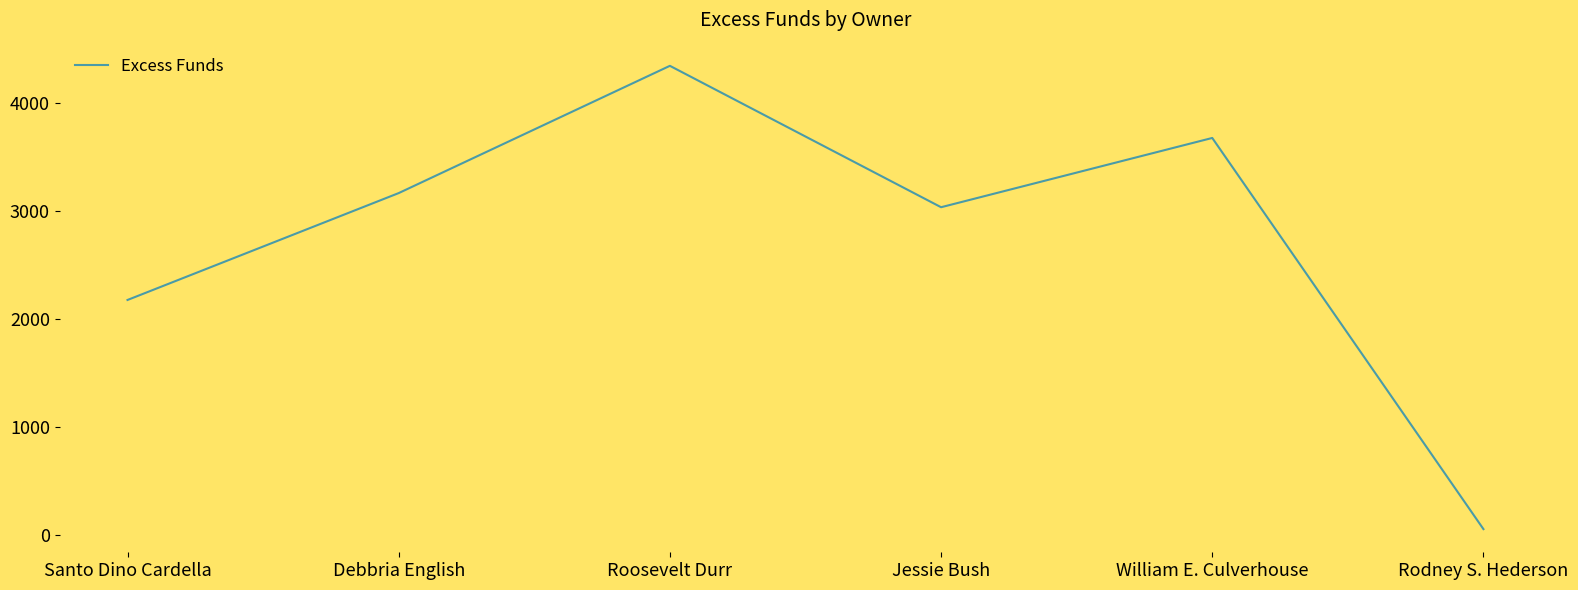

Between Rodney S. Hederson and Santo Dino Cardella, which is larger?

Santo Dino Cardella